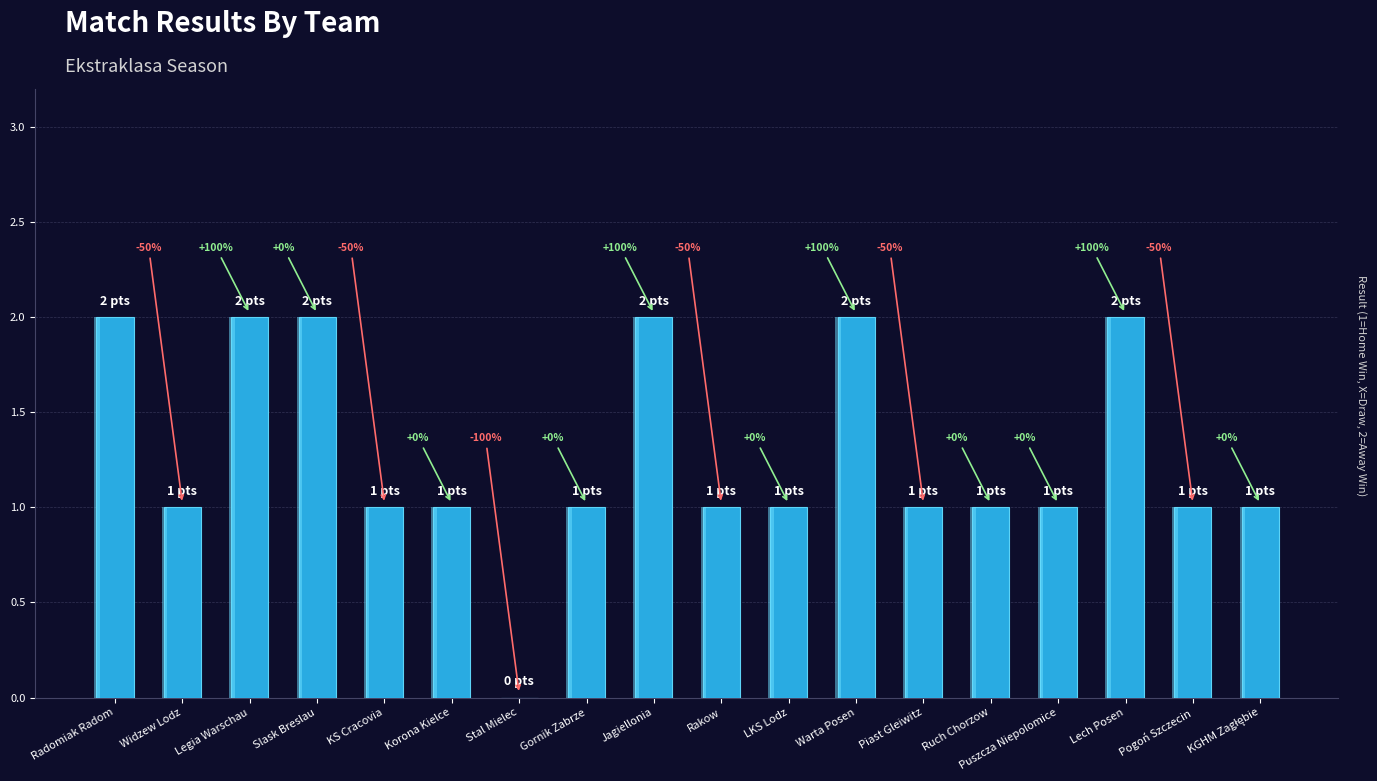

The value at Piast Gleiwitz is 1. True or false?

True